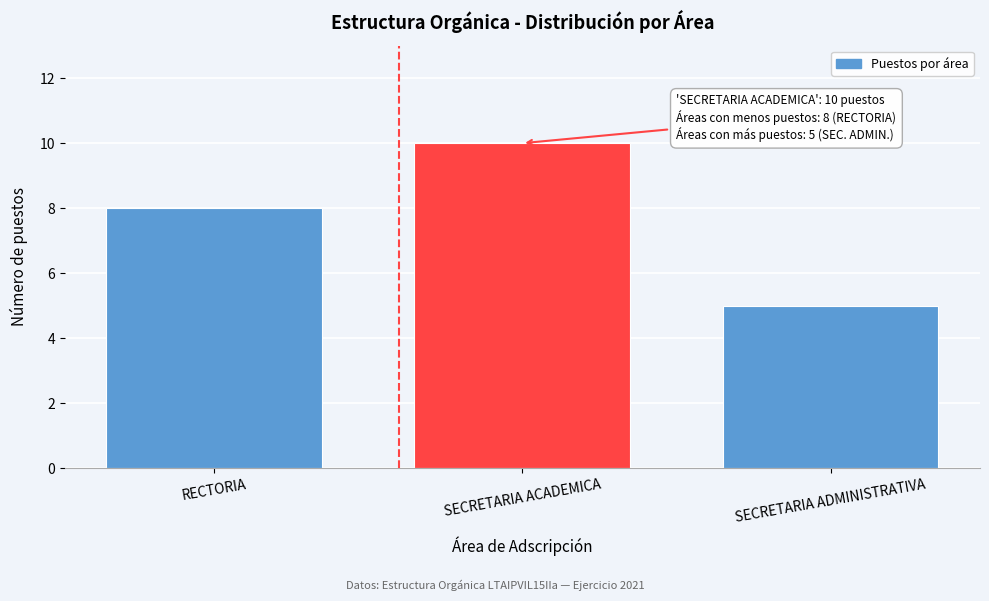

Reading left to right, what are all the values shown in this chart?

RECTORIA=8	SECRETARIA ACADEMICA=10	SECRETARIA ADMINISTRATIVA=5